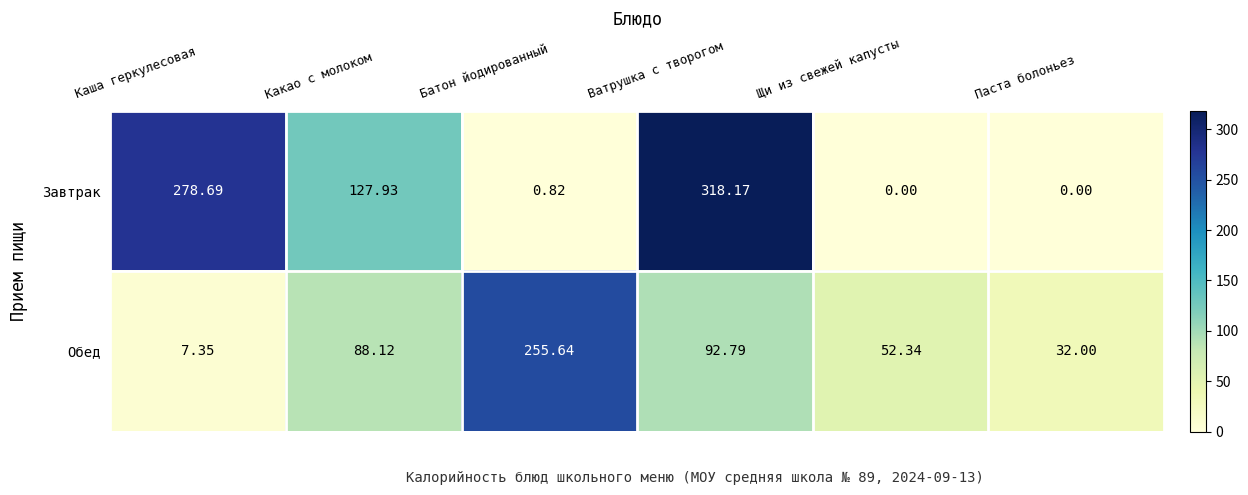

At which label does Завтрак first exceed 127?

Каша геркулесовая